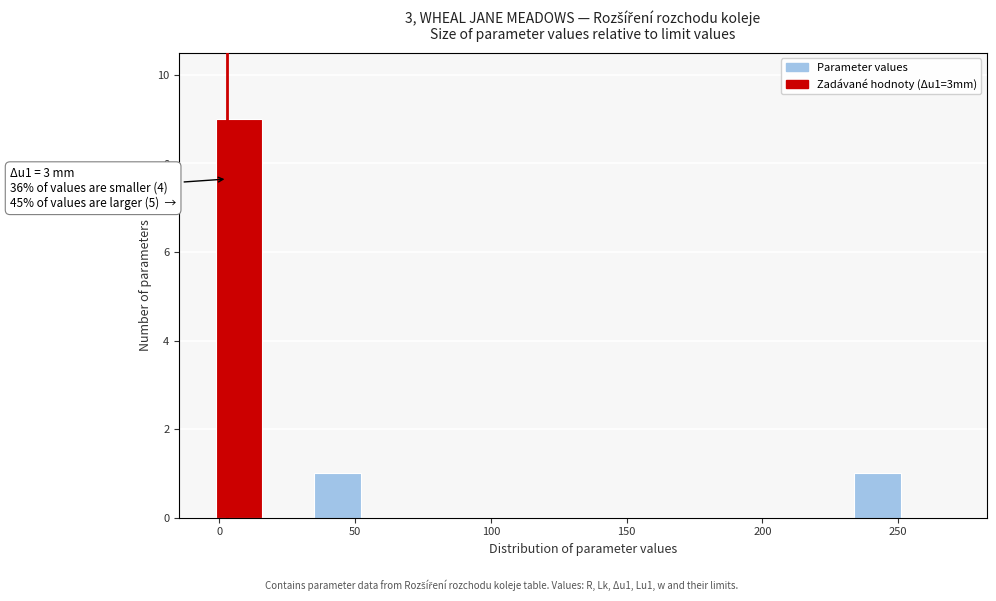

Around what value on the x-axis is the tallest bar? Give the approximate position of its centre, as read against the axis.

5